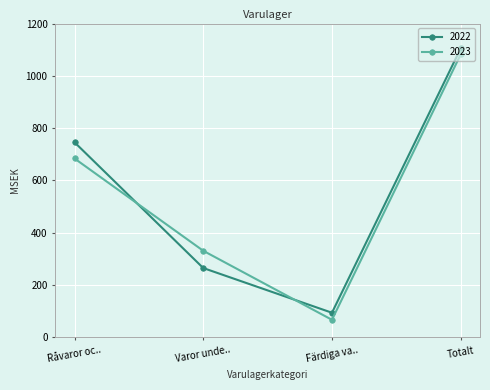

What is the value of the 2022 point at the 4th from the left?

1105